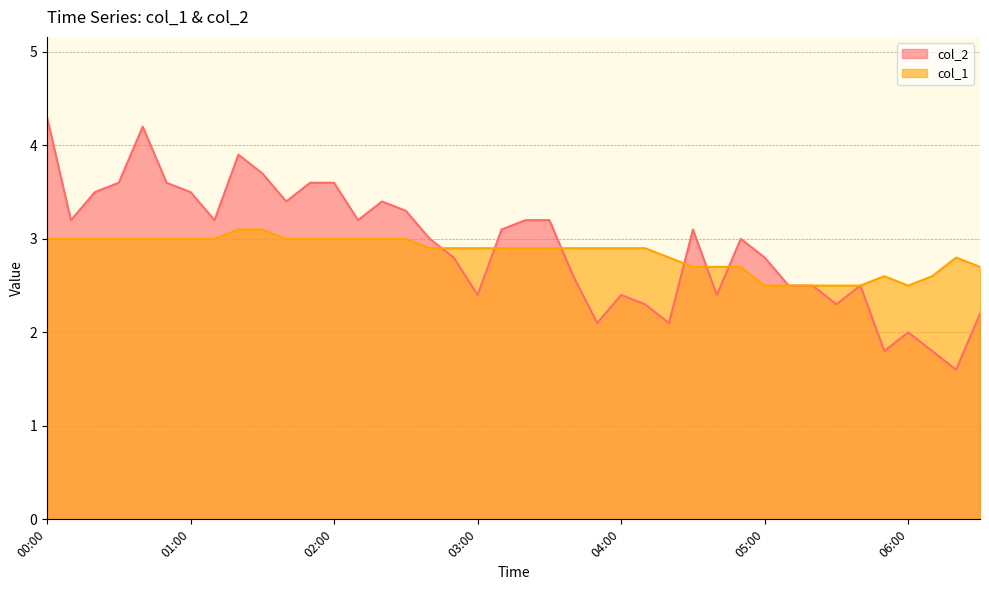

What is the total value across all series at 04:00?

5.3